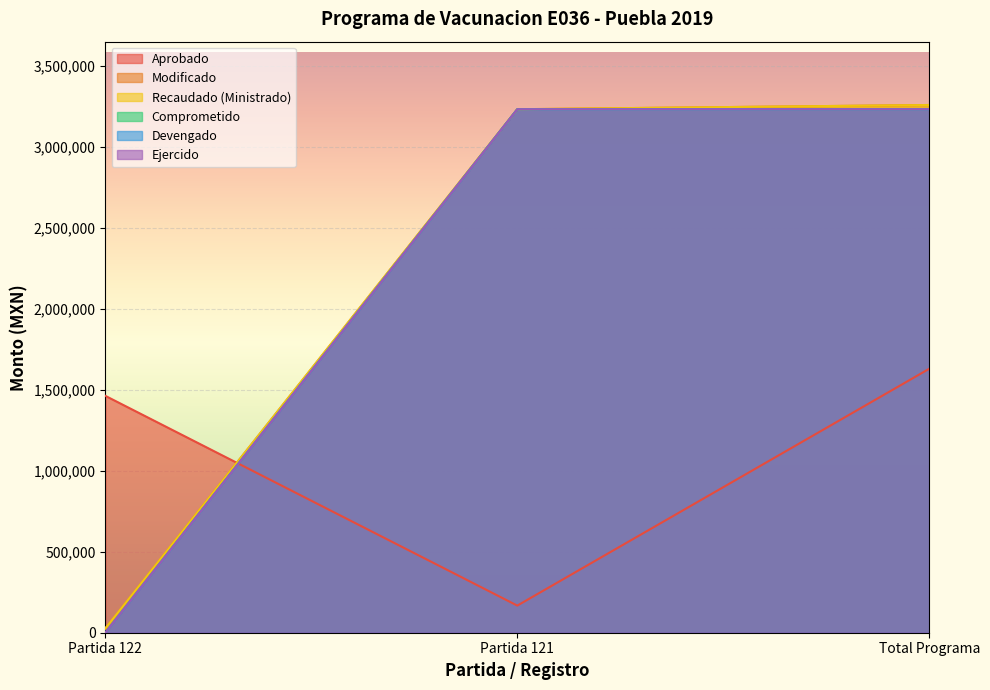

How many lines are shown in the chart?

6